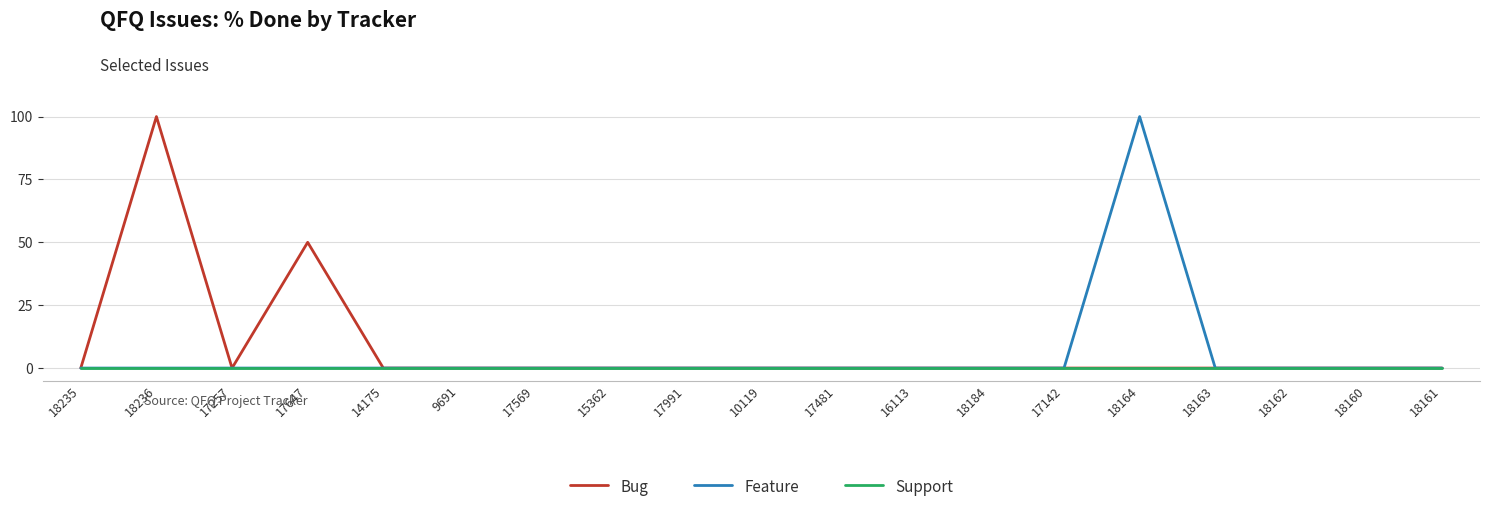

What position from the left is 18162?

17